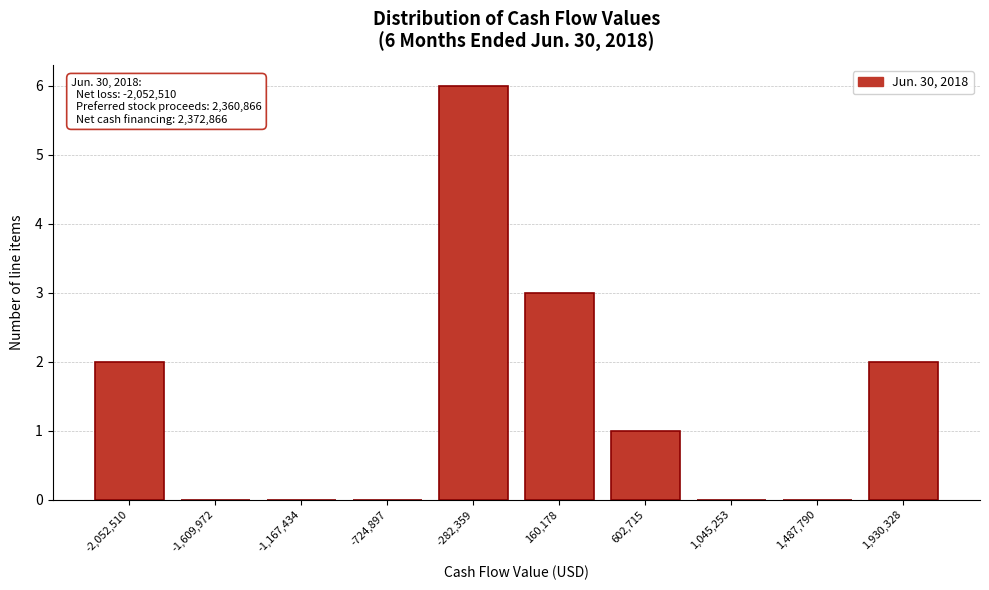

Reading left to right, list all the values displayed in this chart.

-2,052,510=2	-1,609,972=0	-1,167,434=0	-724,897=0	-282,359=6	160,178=3	602,715=1	1,045,253=0	1,487,790=0	1,930,328=2